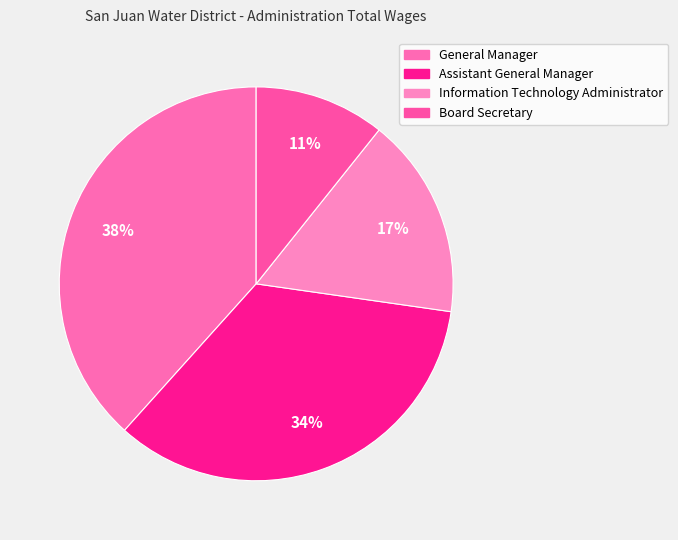

Count the number of slices in the pie.

4